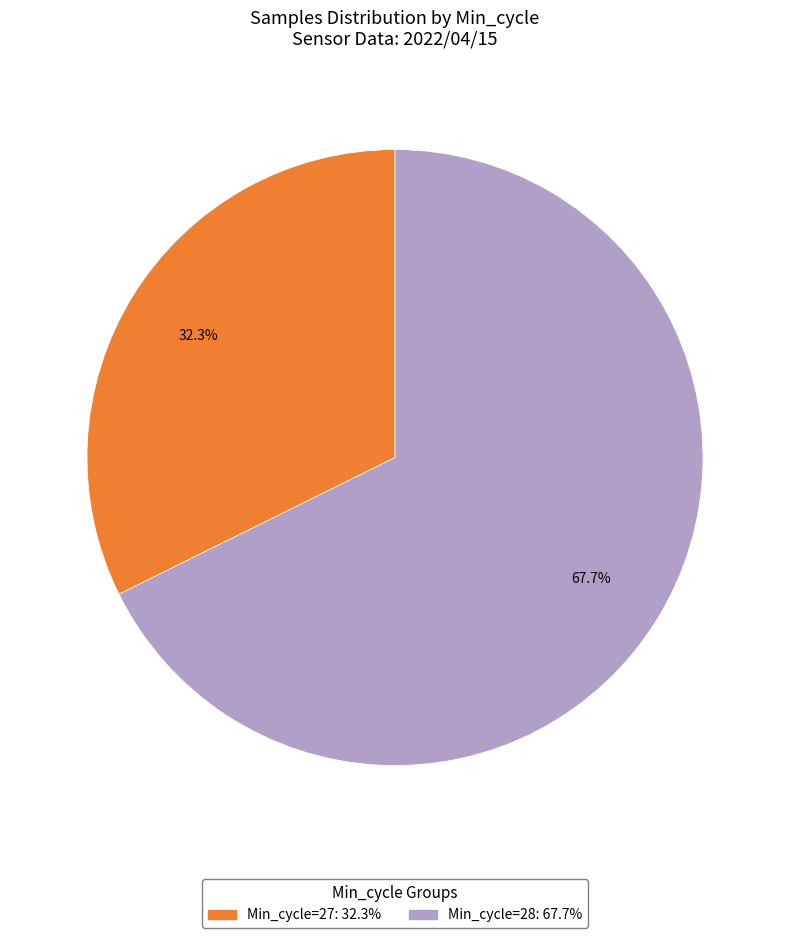

Does any single category account for the majority?

Yes